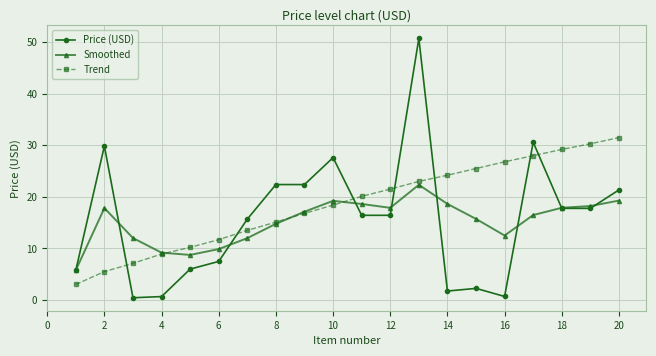

Which series has the largest total across all categories?

Trend